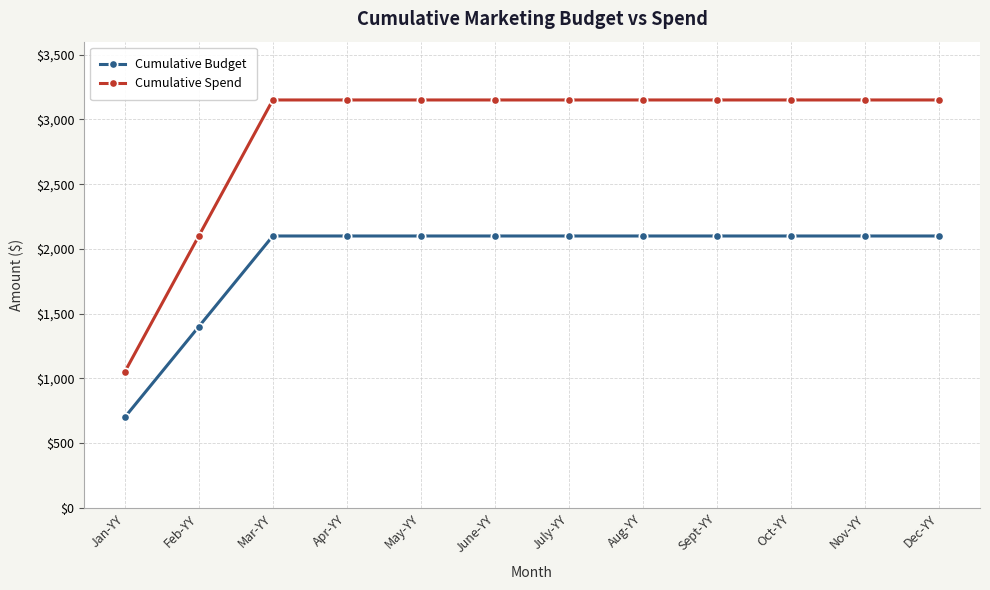

What is the value of the Cumulative Budget point at the 5th from the left?

2100